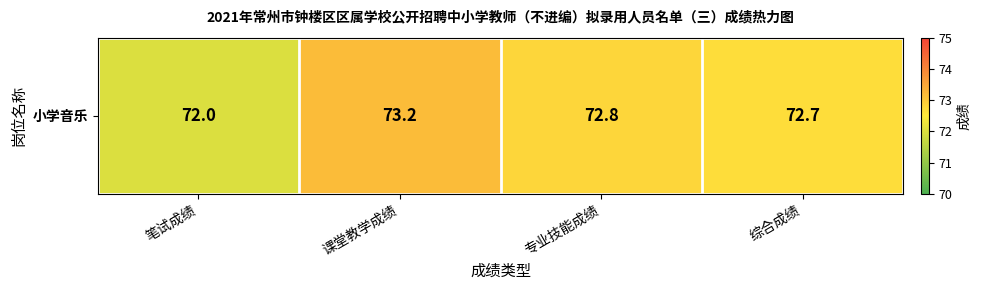

What is the sum of the values at 笔试成绩 and 专业技能成绩?

144.8